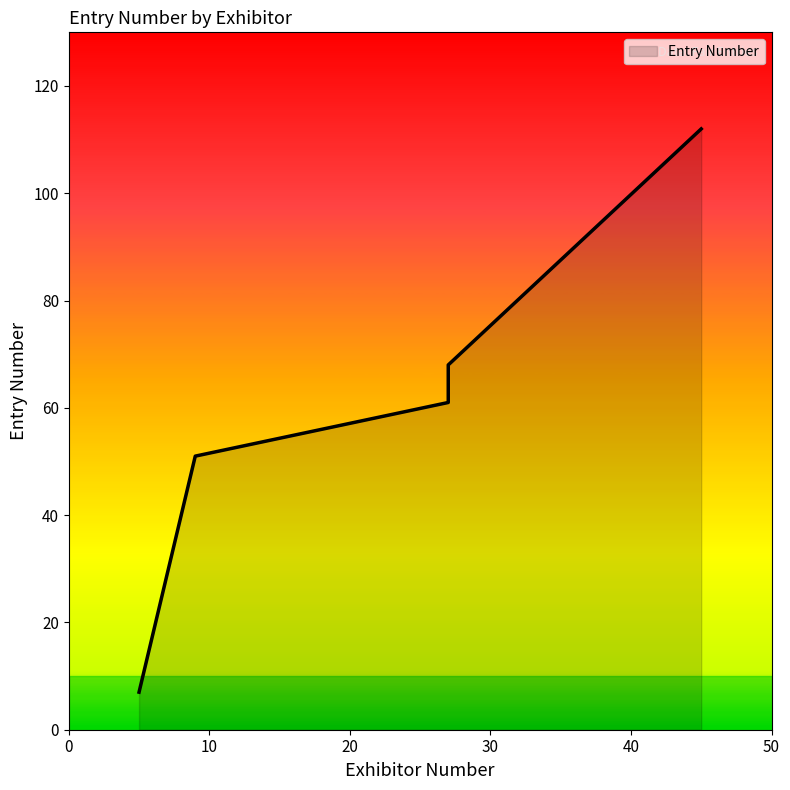

What is the sum of all values?

299